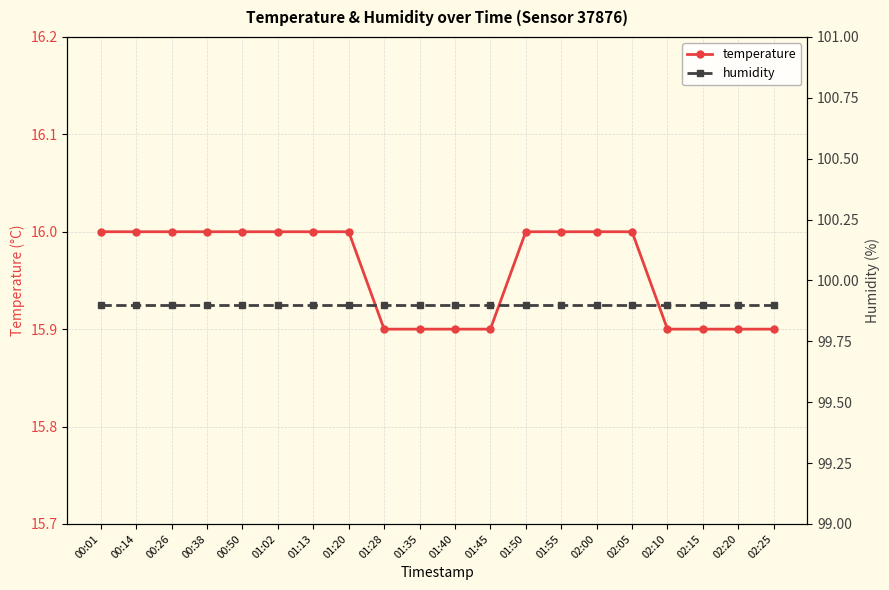

Which series has the largest range (max minus min)?

temperature